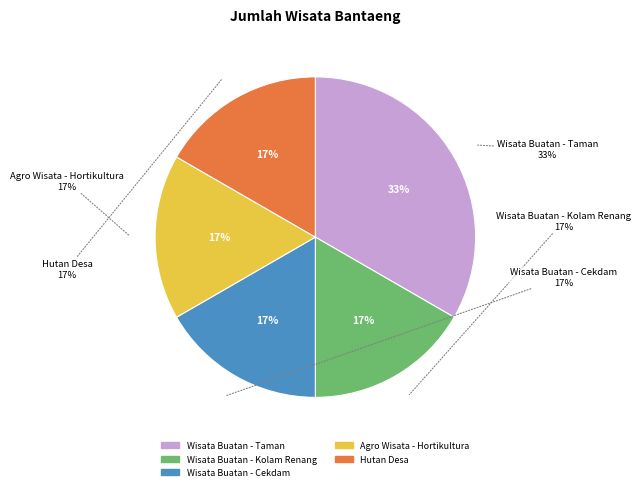

What is the ratio of the value at Hutan Desa to the value at Wisata Buatan - Kolam Renang?

1.0